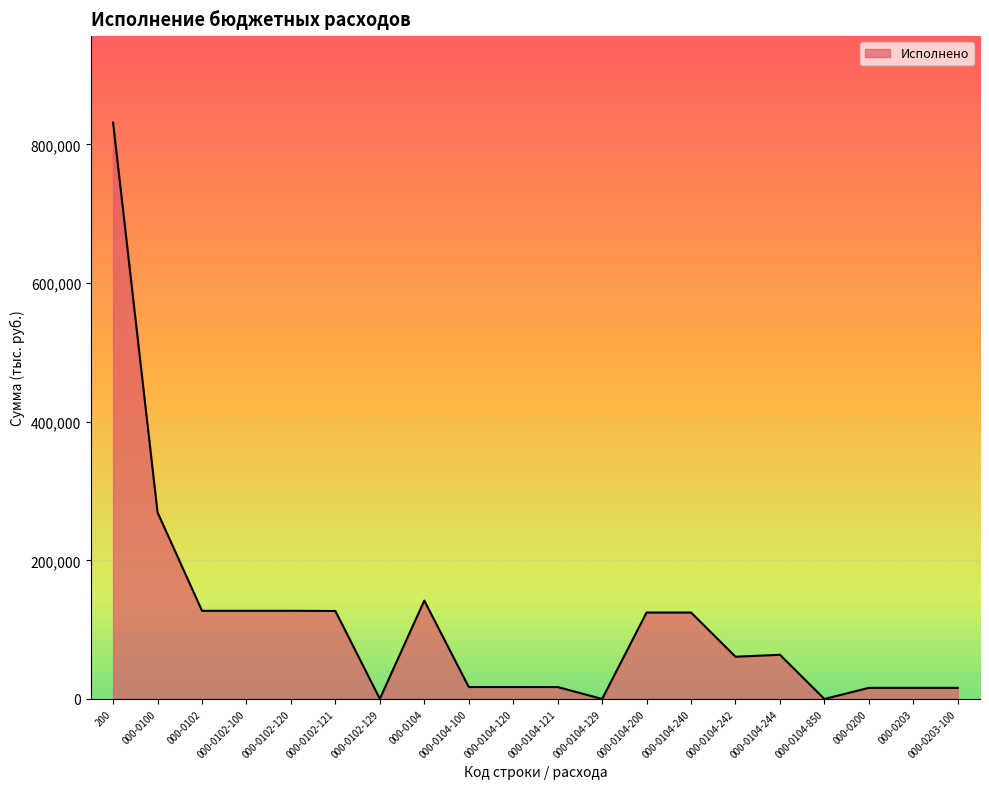

Is it true that the value at 000-0104-200 is 124732.0?

True